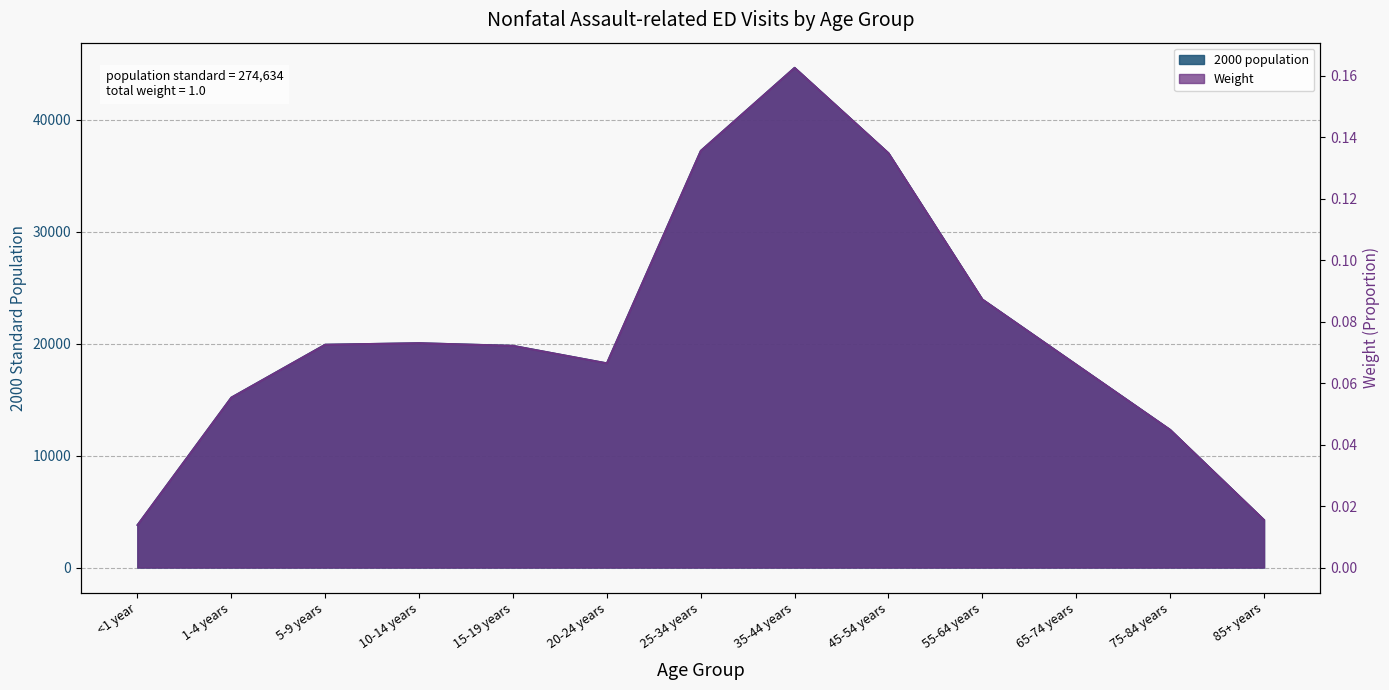

Which series has the largest total across all categories?

2000 population